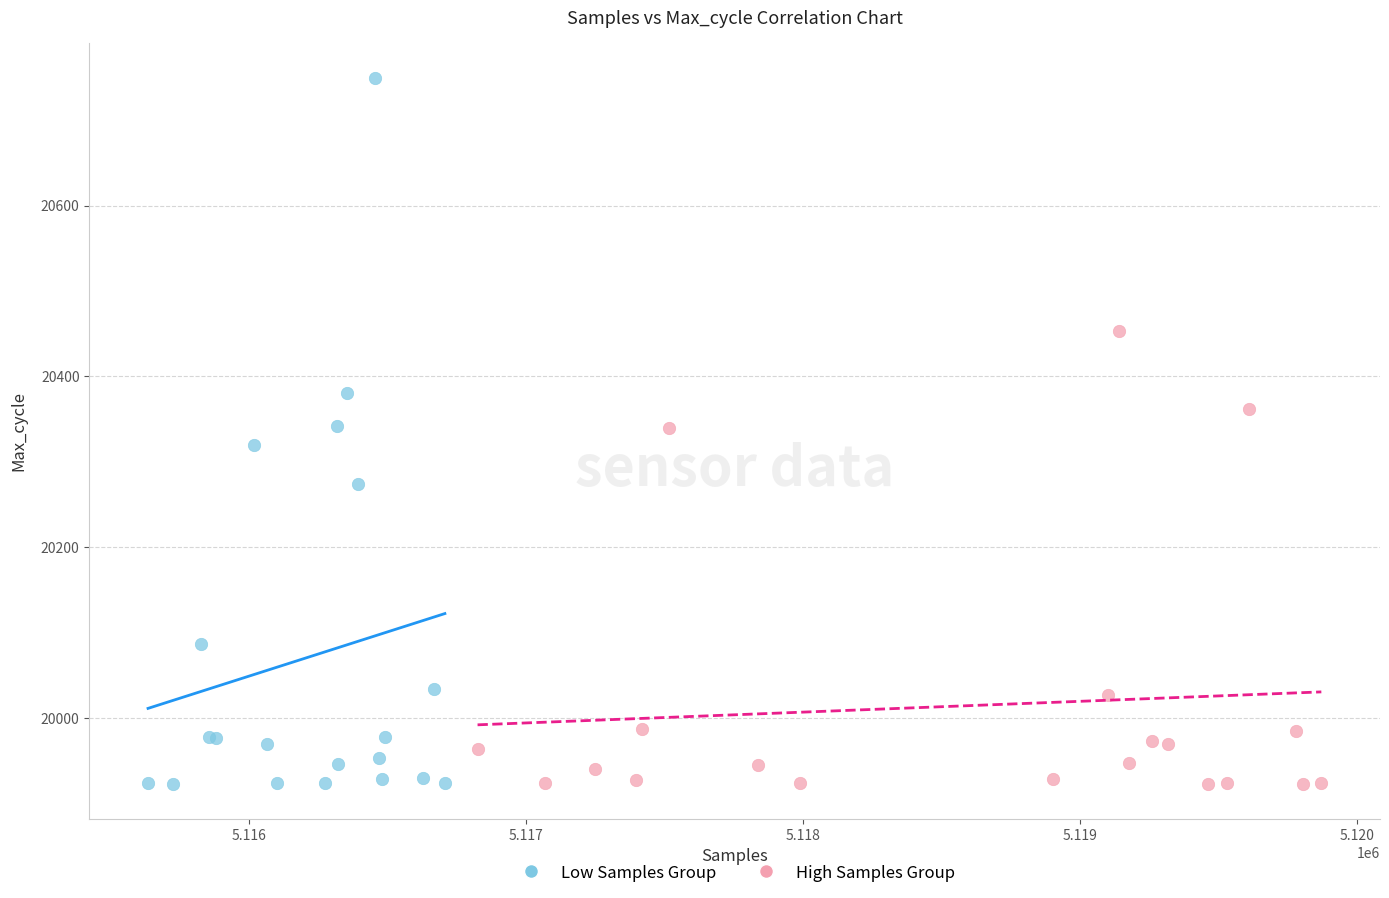

Which series reaches the maximum Y coordinate?

Low Samples Group